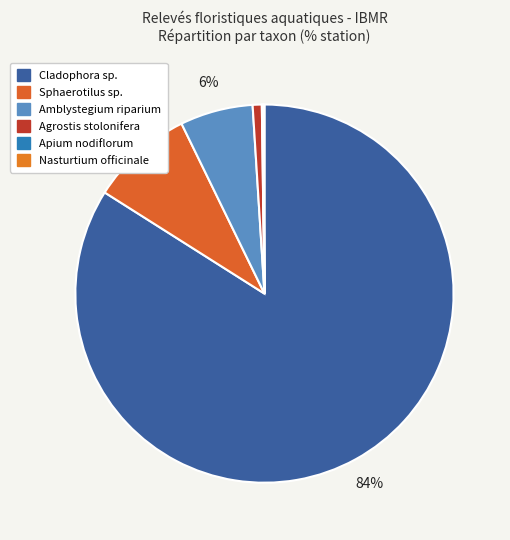

Which category accounts for the majority?

Cladophora sp.